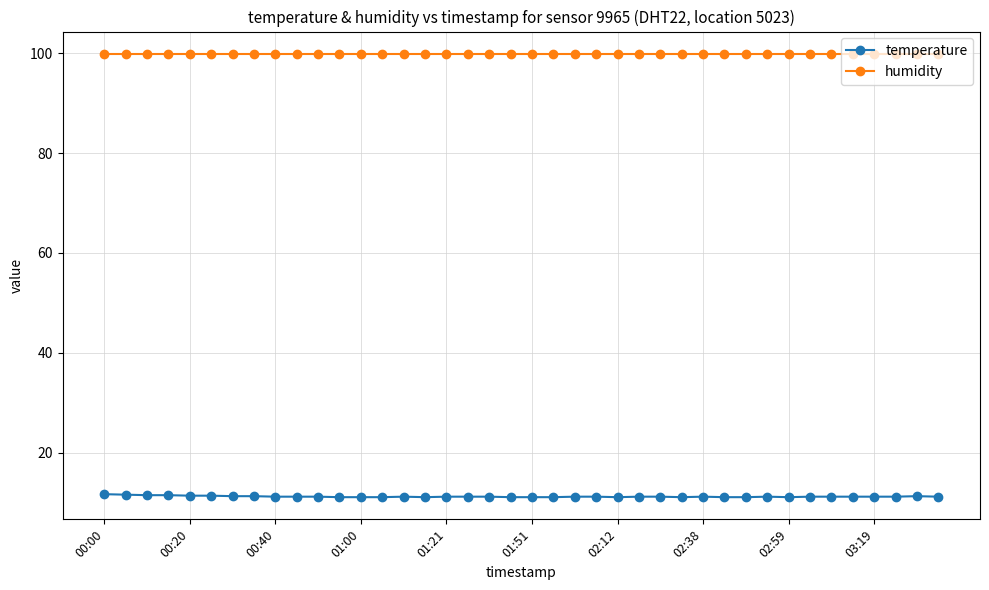

Which series has the largest total across all categories?

humidity